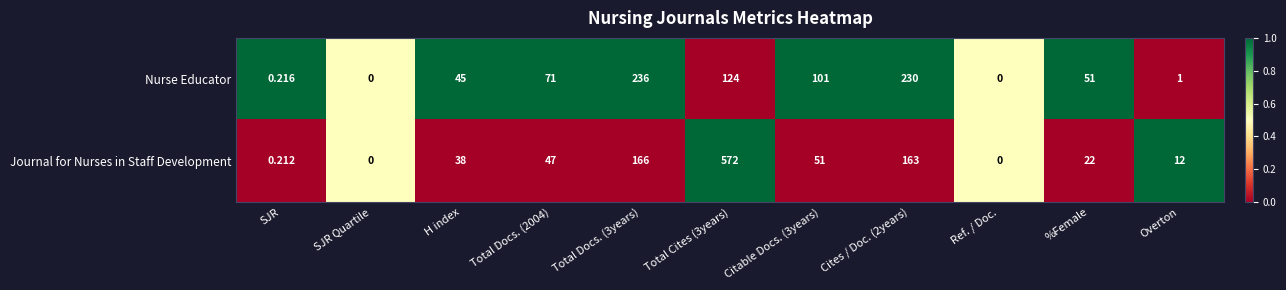

Rank the series by their maximum value, from lowest to highest.

Nurse Educator, Journal for Nurses in Staff Development